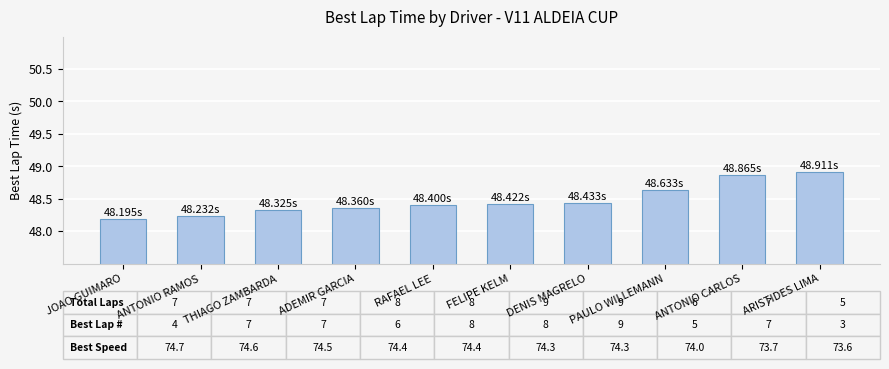

What is the difference between the maximum and second lowest values?

0.7